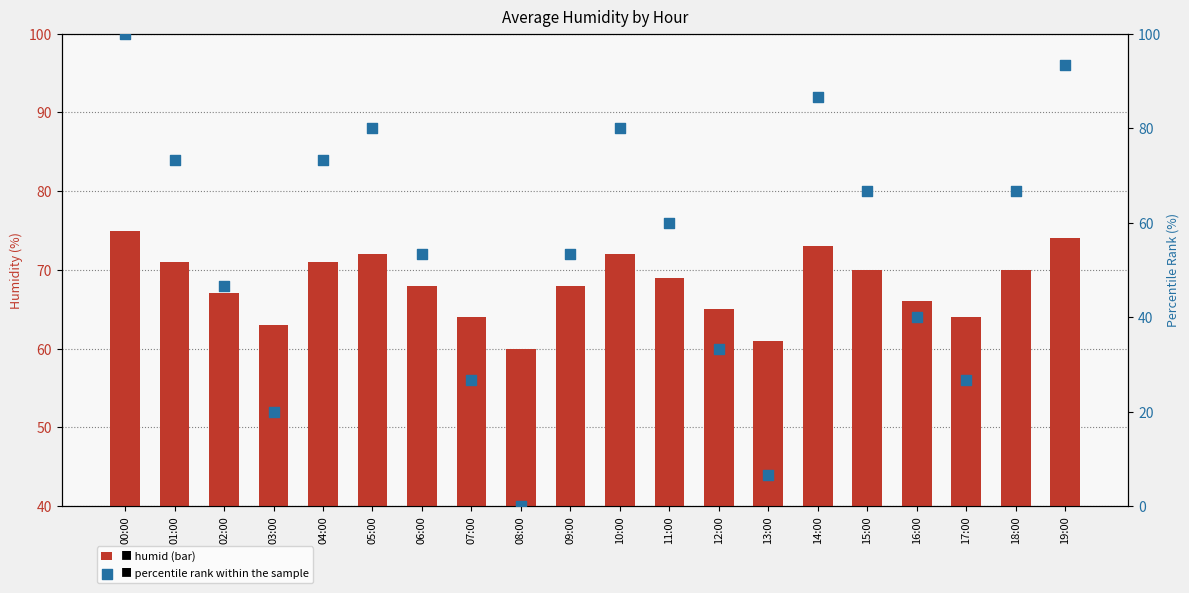

At how many categories does at least one series exceed 18?

20